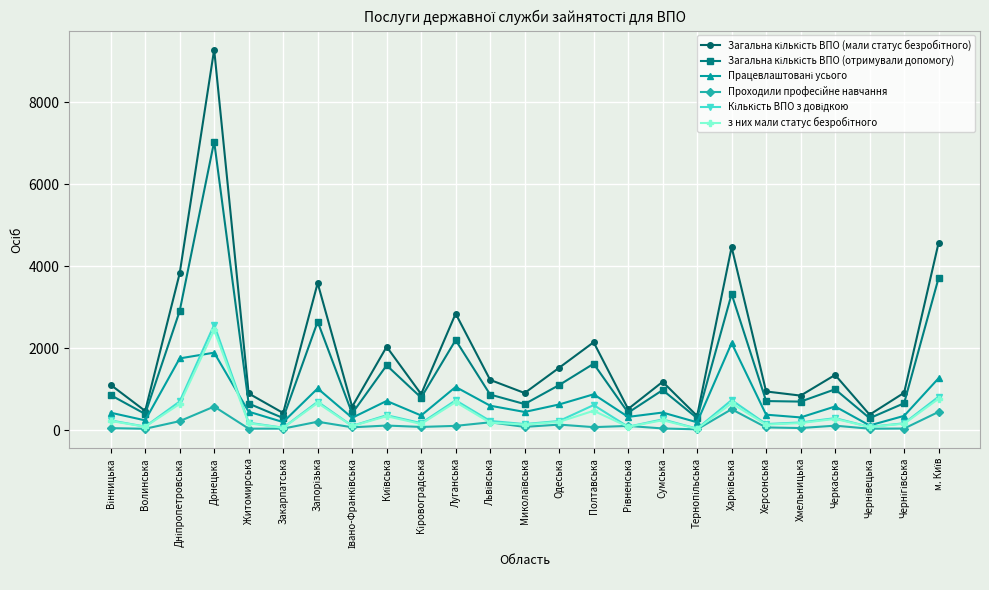

What is the maximum value shown in the chart?

9289